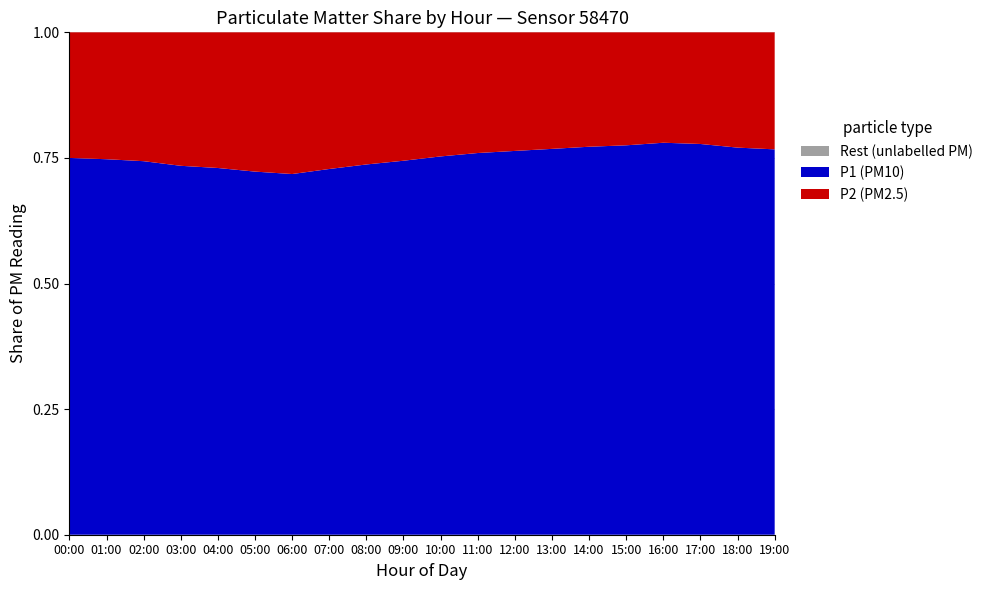

What is the total value across all series at 00:00?

1.0